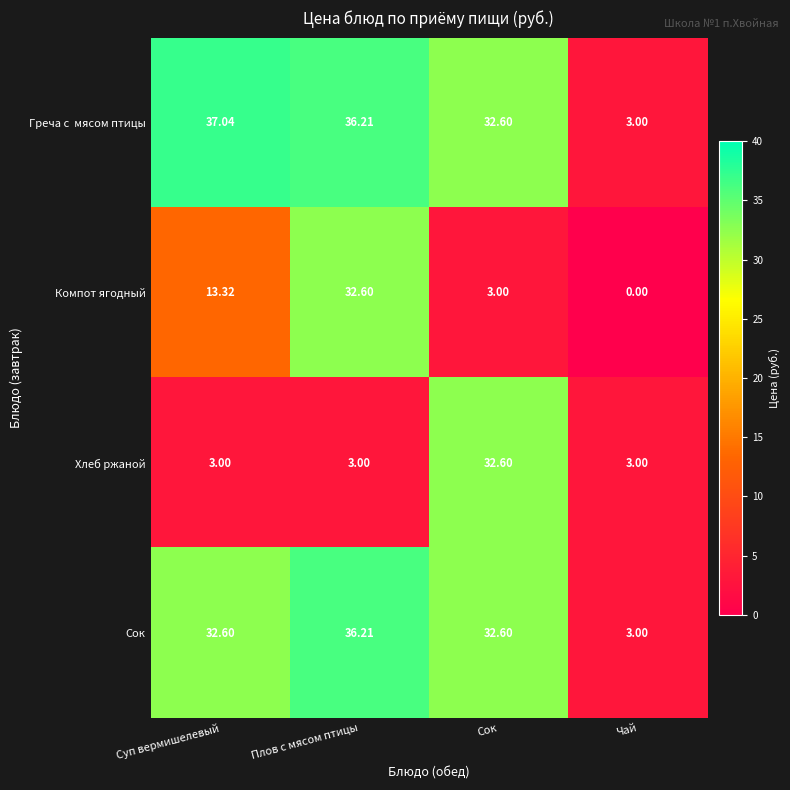

Which label corresponds to the largest value in the chart?

Суп вермишелевый